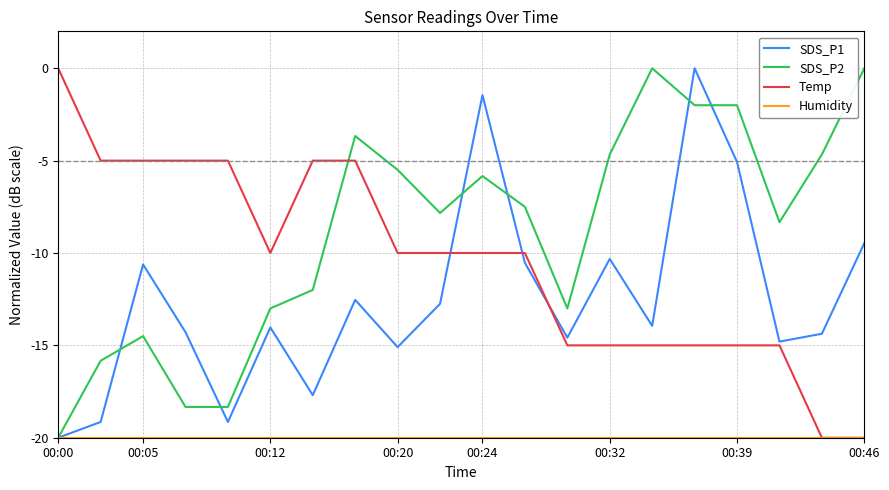

After their last crossing, which series has the higher values: Temp or SDS_P2?

SDS_P2